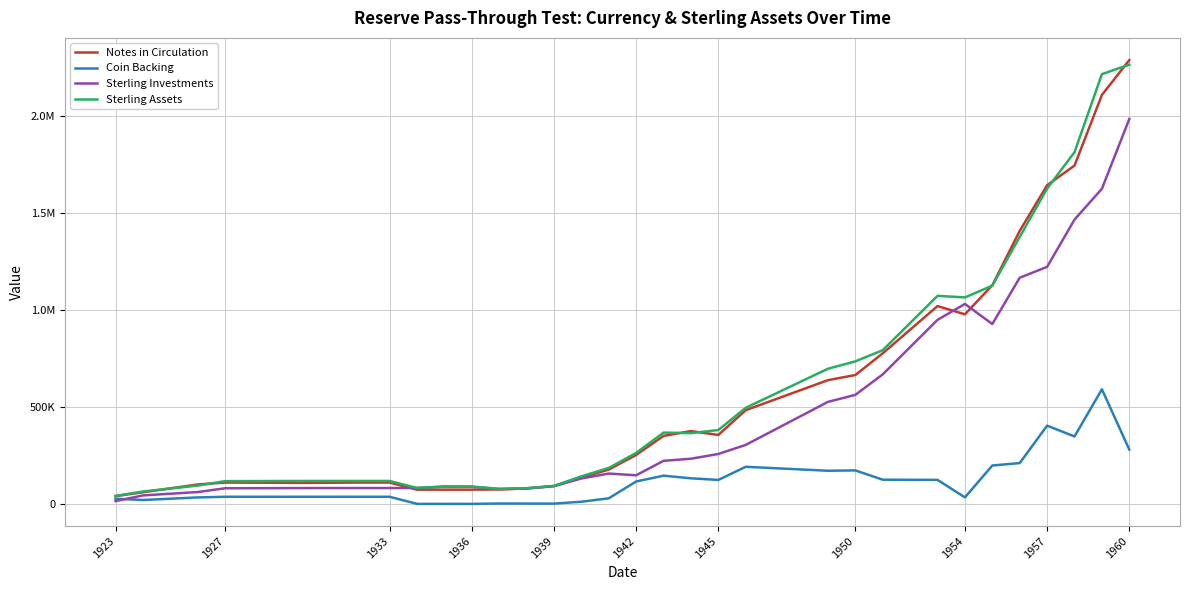

What are all the series names shown in the legend?

Notes in Circulation, Coin Backing, Sterling Investments, Sterling Assets